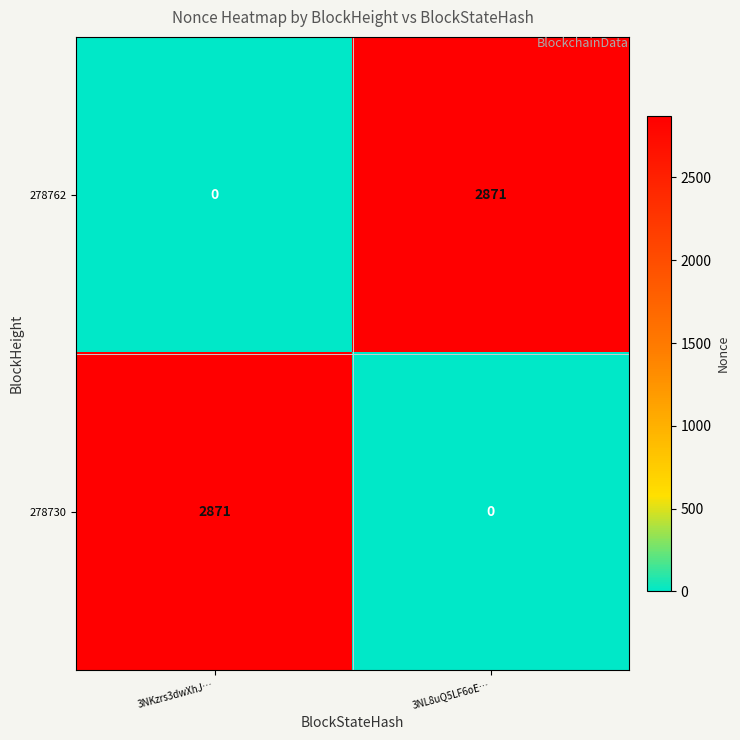

How many categories are shown in the chart?

2